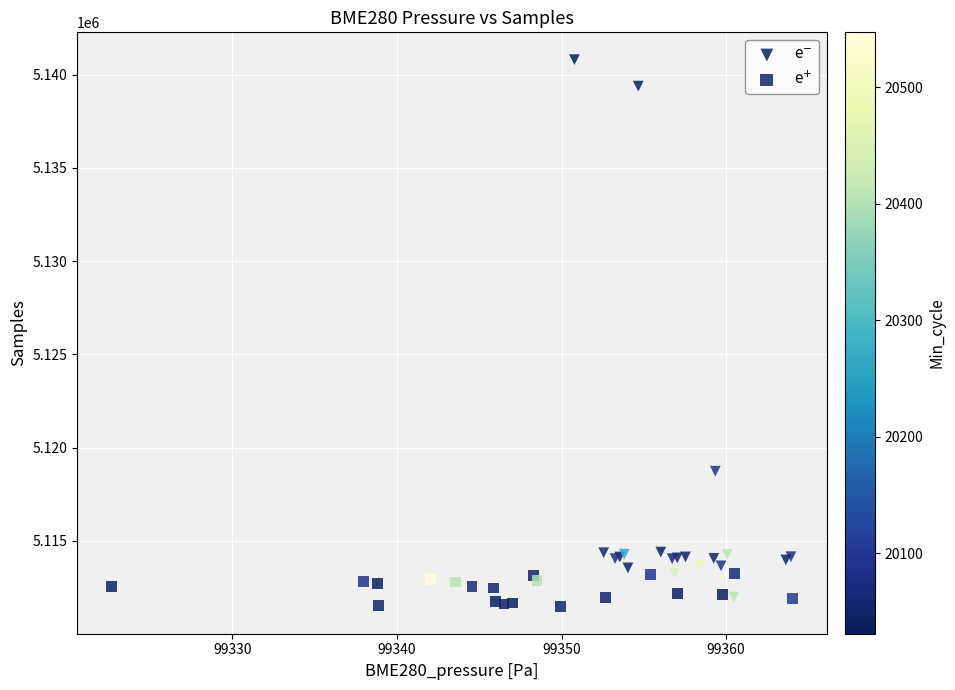

Which series contains the lowest Y value?

e$^{+}$